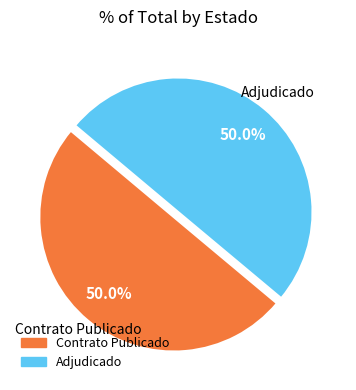

Count the number of slices in the pie.

2